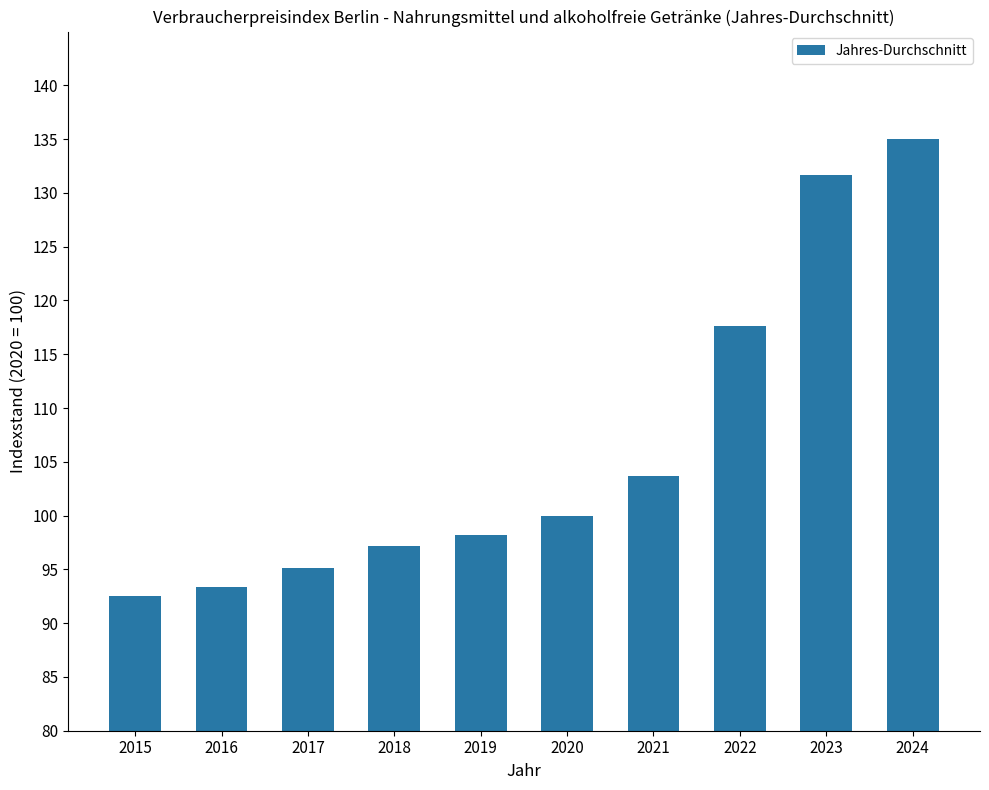

List the labels in order of value, smallest first.

2015, 2016, 2017, 2018, 2019, 2020, 2021, 2022, 2023, 2024